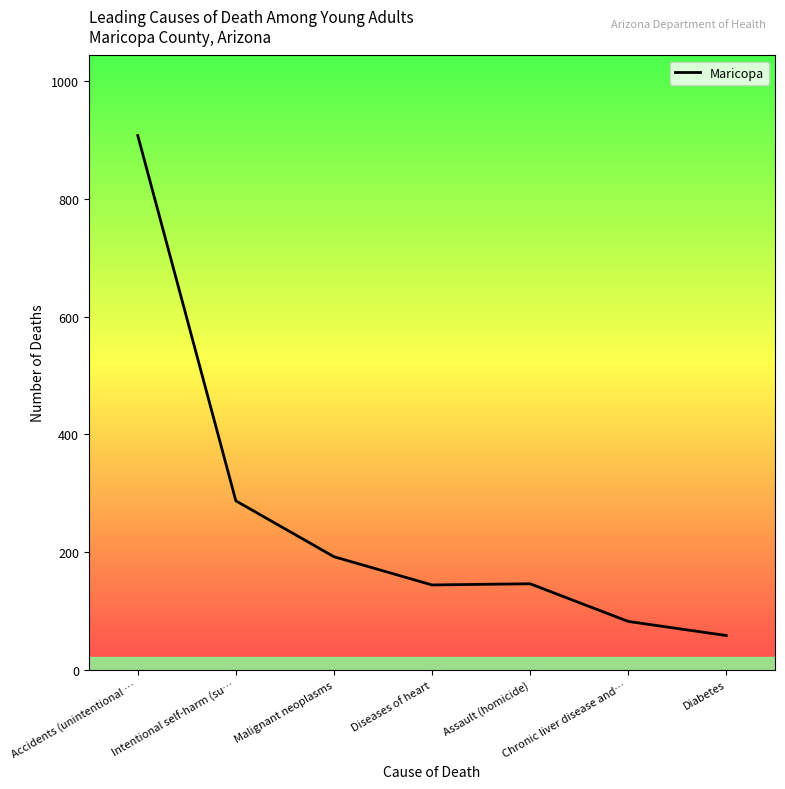

What is the difference between the second highest and second lowest values?

205